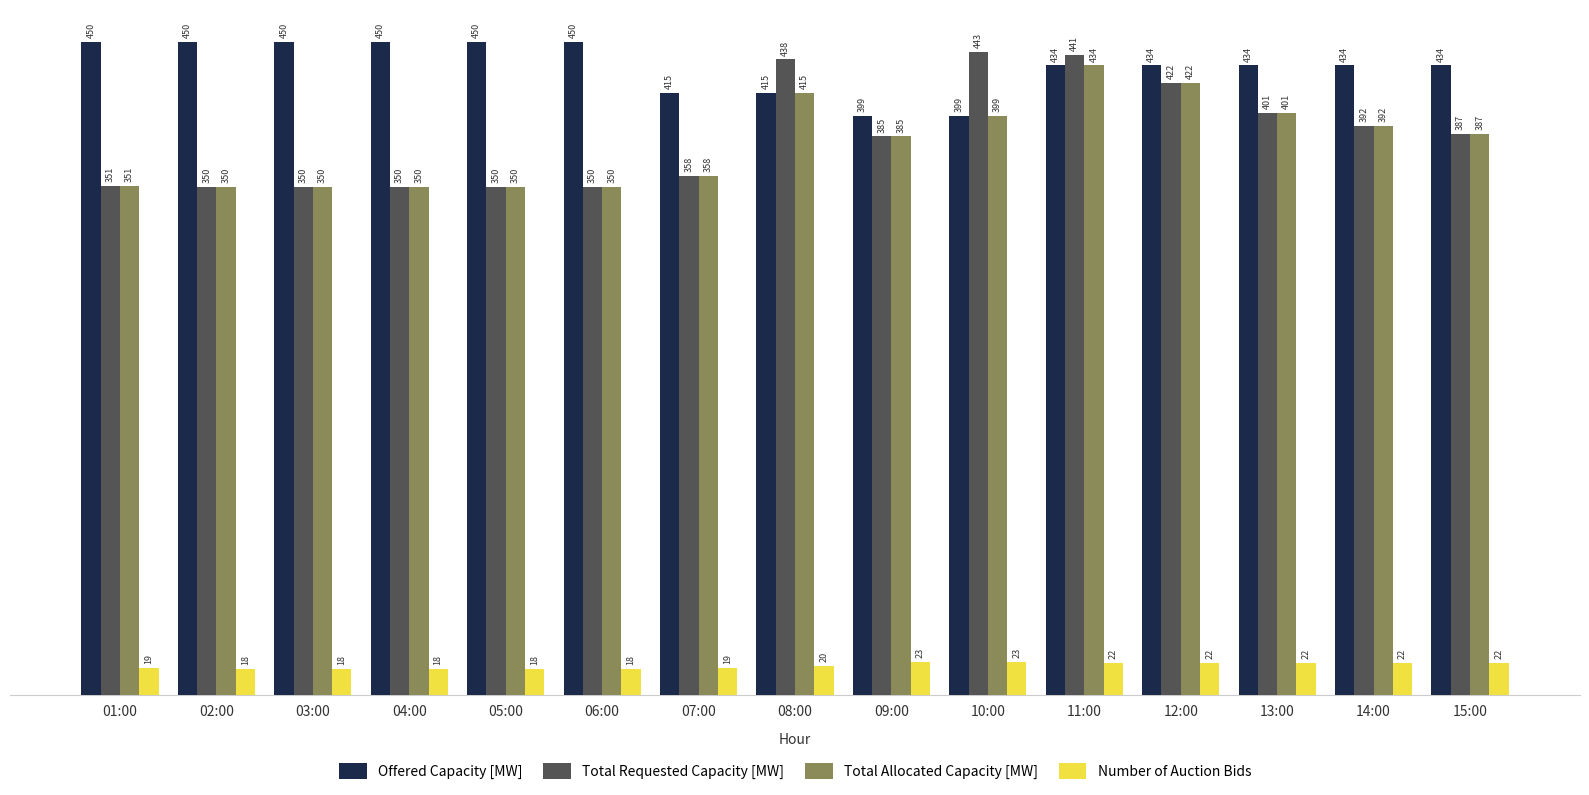

What is the value of the Offered Capacity [MW] bar at the 10th from the left?

399